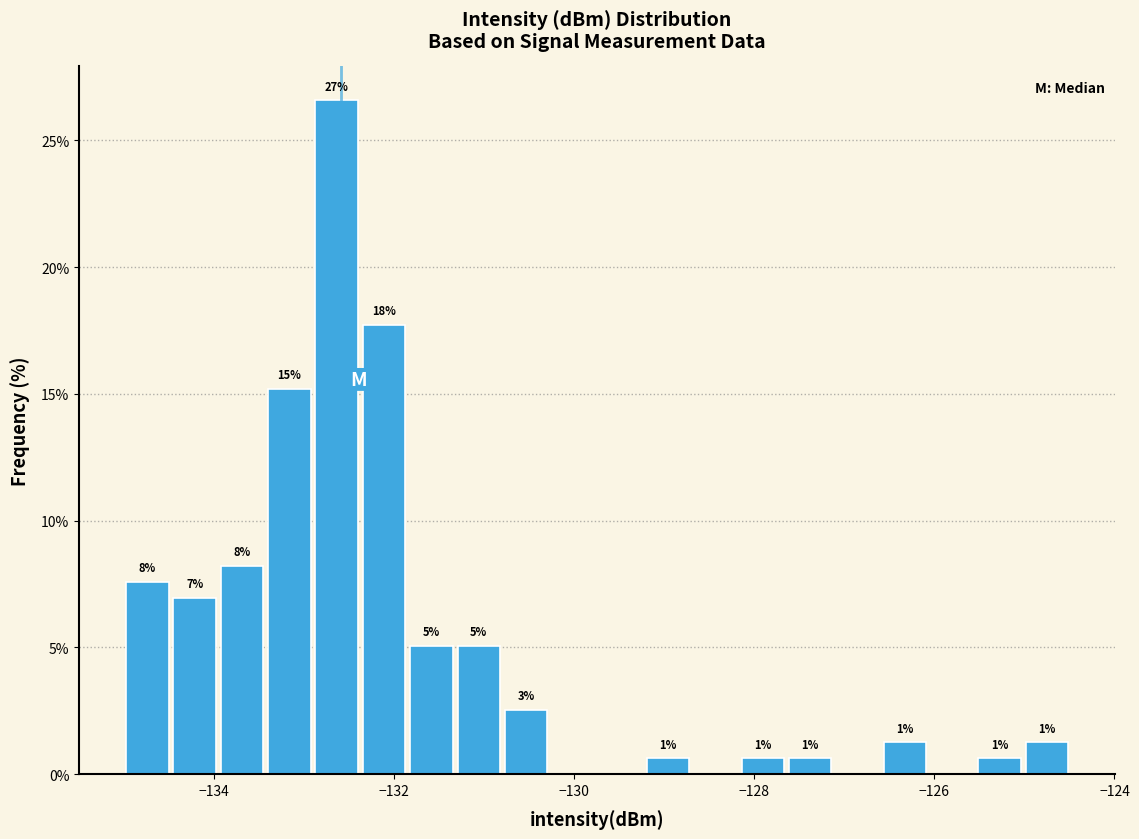

Around what value on the x-axis is the tallest bar? Give the approximate position of its centre, as read against the axis.

-132.6